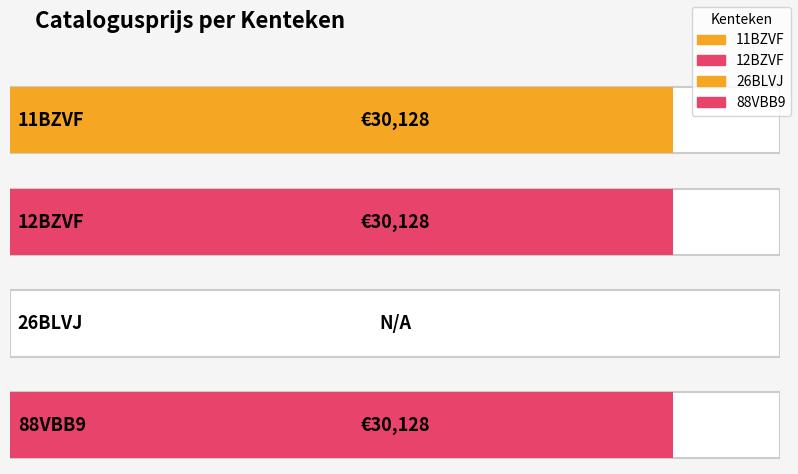

The value at 26BLVJ is 18004. True or false?

False